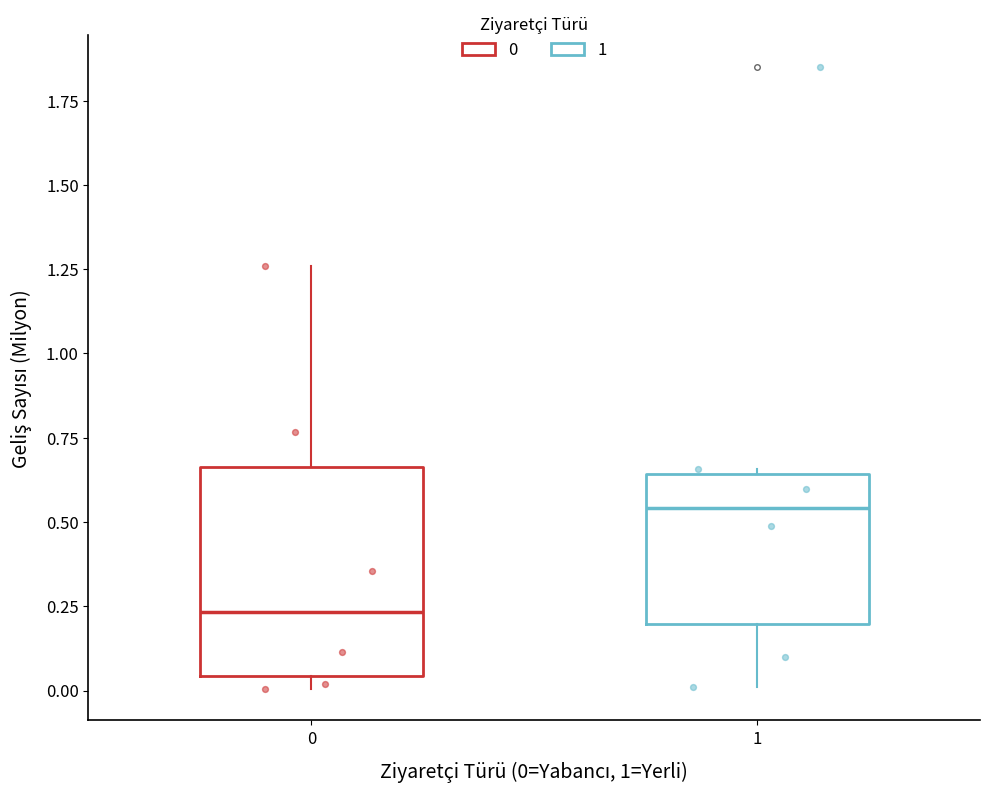

Where is the upper edge of the box at x = 0 on the y-axis? The values are not printed on the chart, so give them approximately, as read against the axis.

0.65